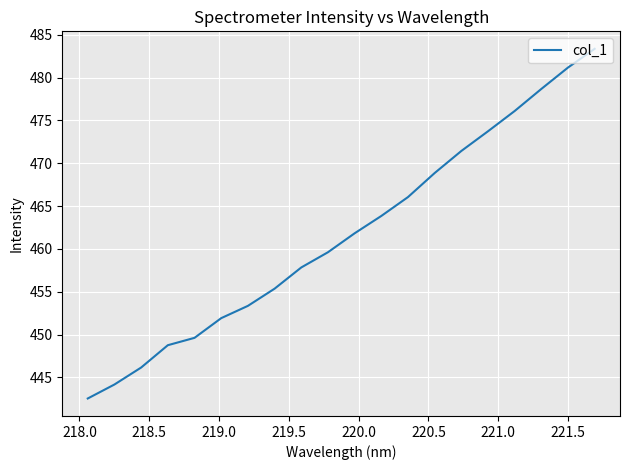

How many lines are shown in the chart?

1